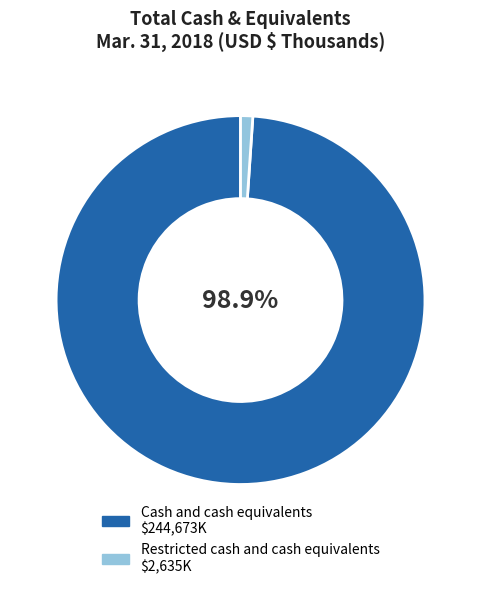

Count the number of slices in the pie.

2